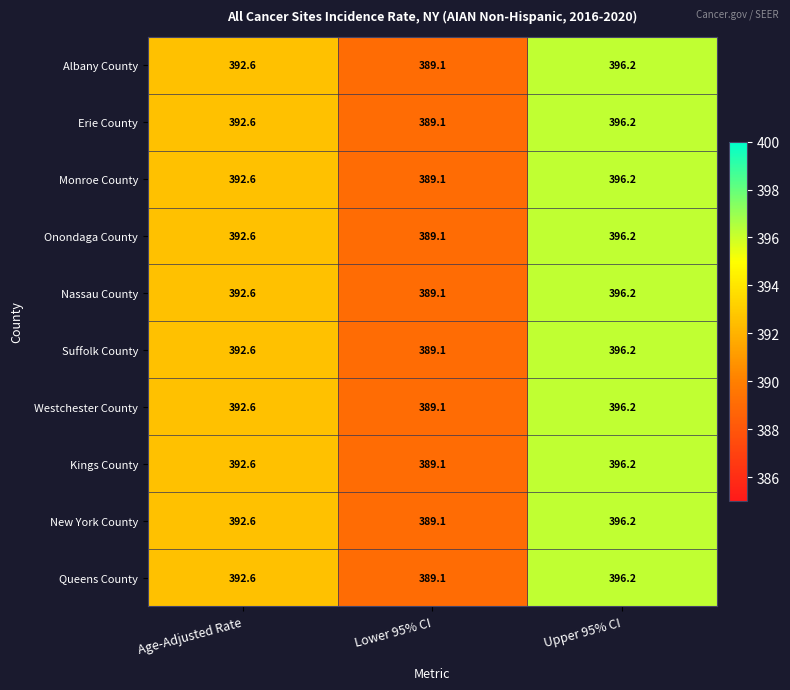

Reading left to right, extract all data points from this chart.

Albany County: Age-Adjusted Rate=392.6	Lower 95% CI=389.1	Upper 95% CI=396.2
Erie County: Age-Adjusted Rate=392.6	Lower 95% CI=389.1	Upper 95% CI=396.2
Monroe County: Age-Adjusted Rate=392.6	Lower 95% CI=389.1	Upper 95% CI=396.2
Onondaga County: Age-Adjusted Rate=392.6	Lower 95% CI=389.1	Upper 95% CI=396.2
Nassau County: Age-Adjusted Rate=392.6	Lower 95% CI=389.1	Upper 95% CI=396.2
Suffolk County: Age-Adjusted Rate=392.6	Lower 95% CI=389.1	Upper 95% CI=396.2
Westchester County: Age-Adjusted Rate=392.6	Lower 95% CI=389.1	Upper 95% CI=396.2
Kings County: Age-Adjusted Rate=392.6	Lower 95% CI=389.1	Upper 95% CI=396.2
New York County: Age-Adjusted Rate=392.6	Lower 95% CI=389.1	Upper 95% CI=396.2
Queens County: Age-Adjusted Rate=392.6	Lower 95% CI=389.1	Upper 95% CI=396.2